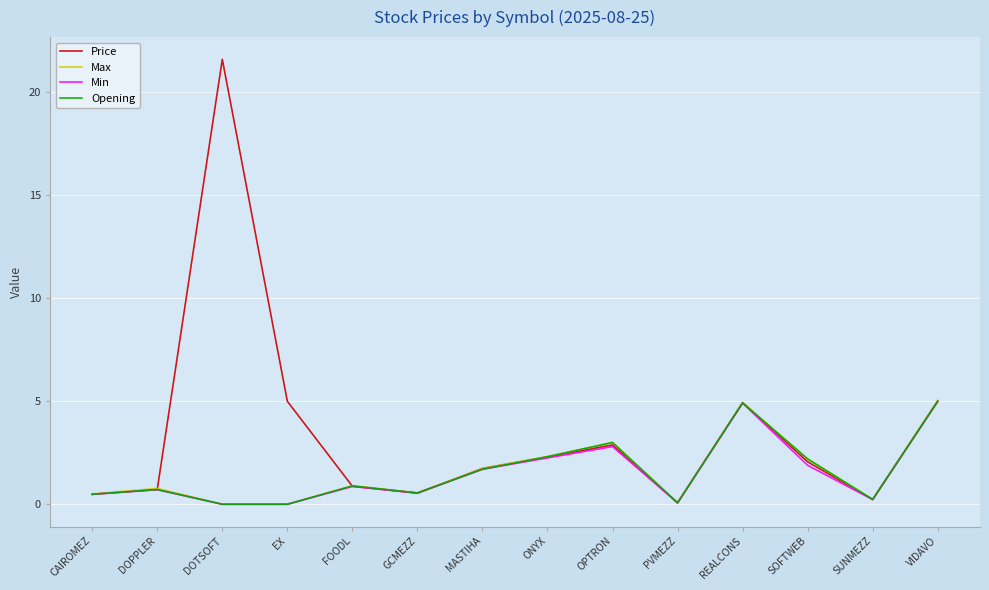

What are all the series names shown in the legend?

Price, Max, Min, Opening